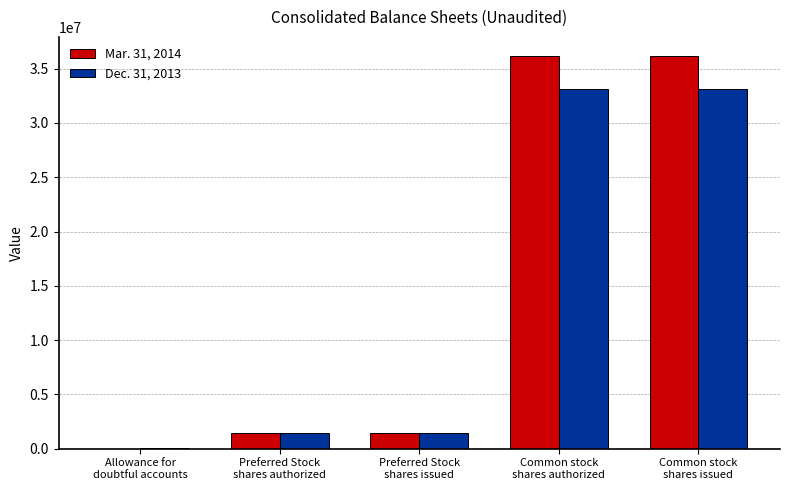

Reading left to right, transcribe all the data shown in this chart.

Mar. 31, 2014: 15000	1401786	1401786	36125845	36125845
Dec. 31, 2013: 26801	1401786	1401786	33165915	33165915